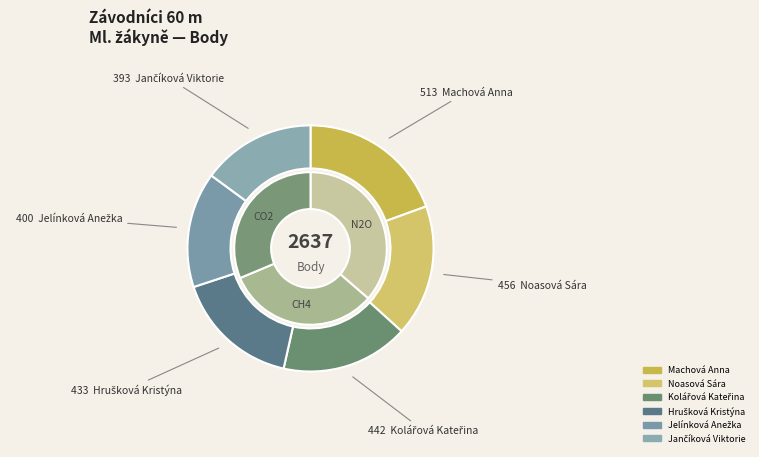

Which has a higher value, Machová Anna or Jančíková Viktorie?

Machová Anna